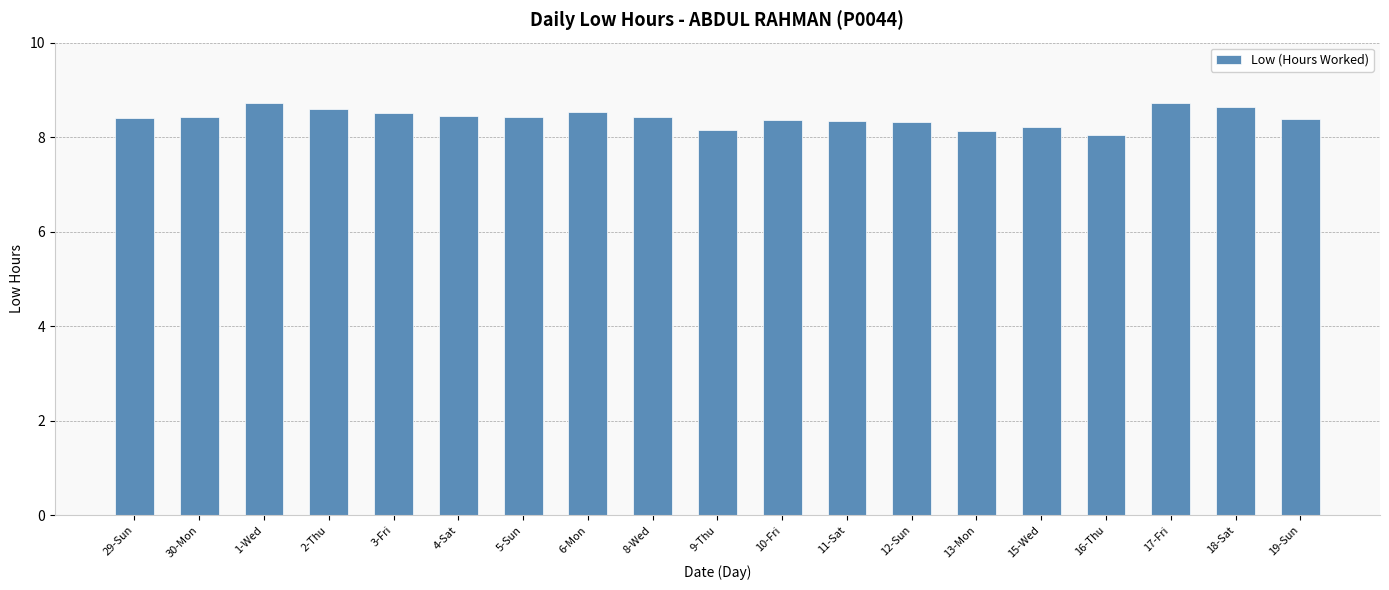

What is the change in value from 2-Thu to 6-Mon?

-0.1